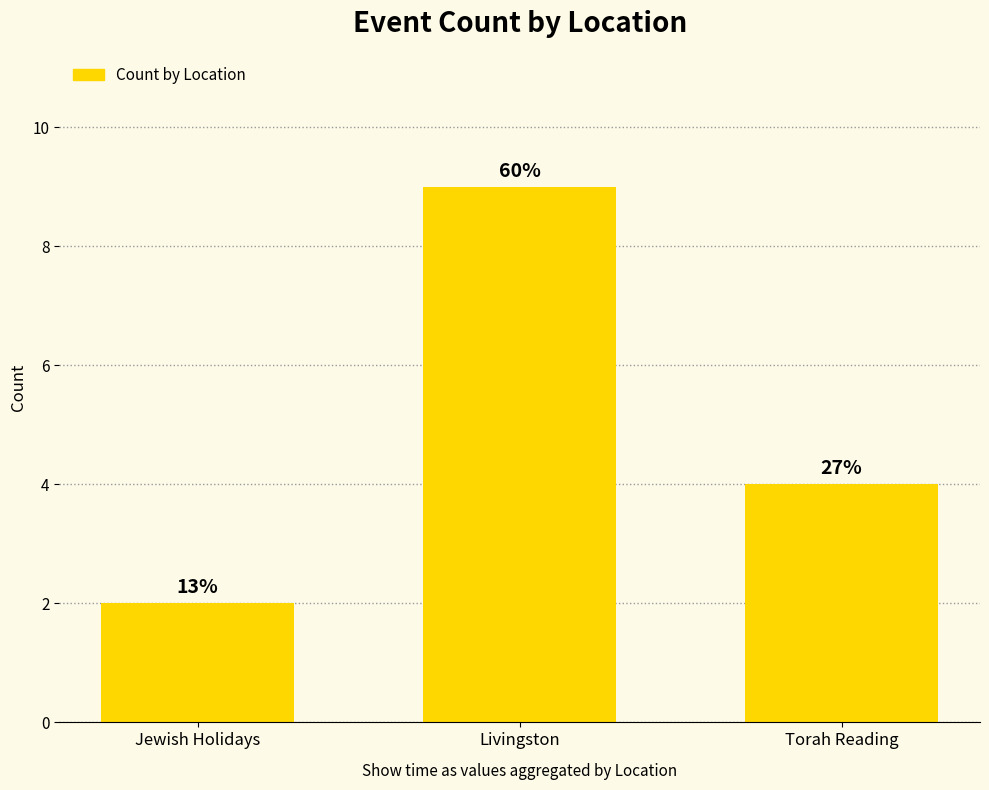

Which label corresponds to the largest value in the chart?

Livingston